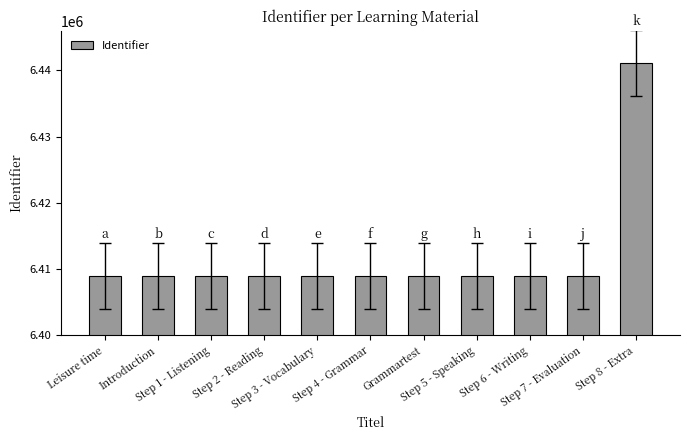

What is the greatest value displayed?

6441182